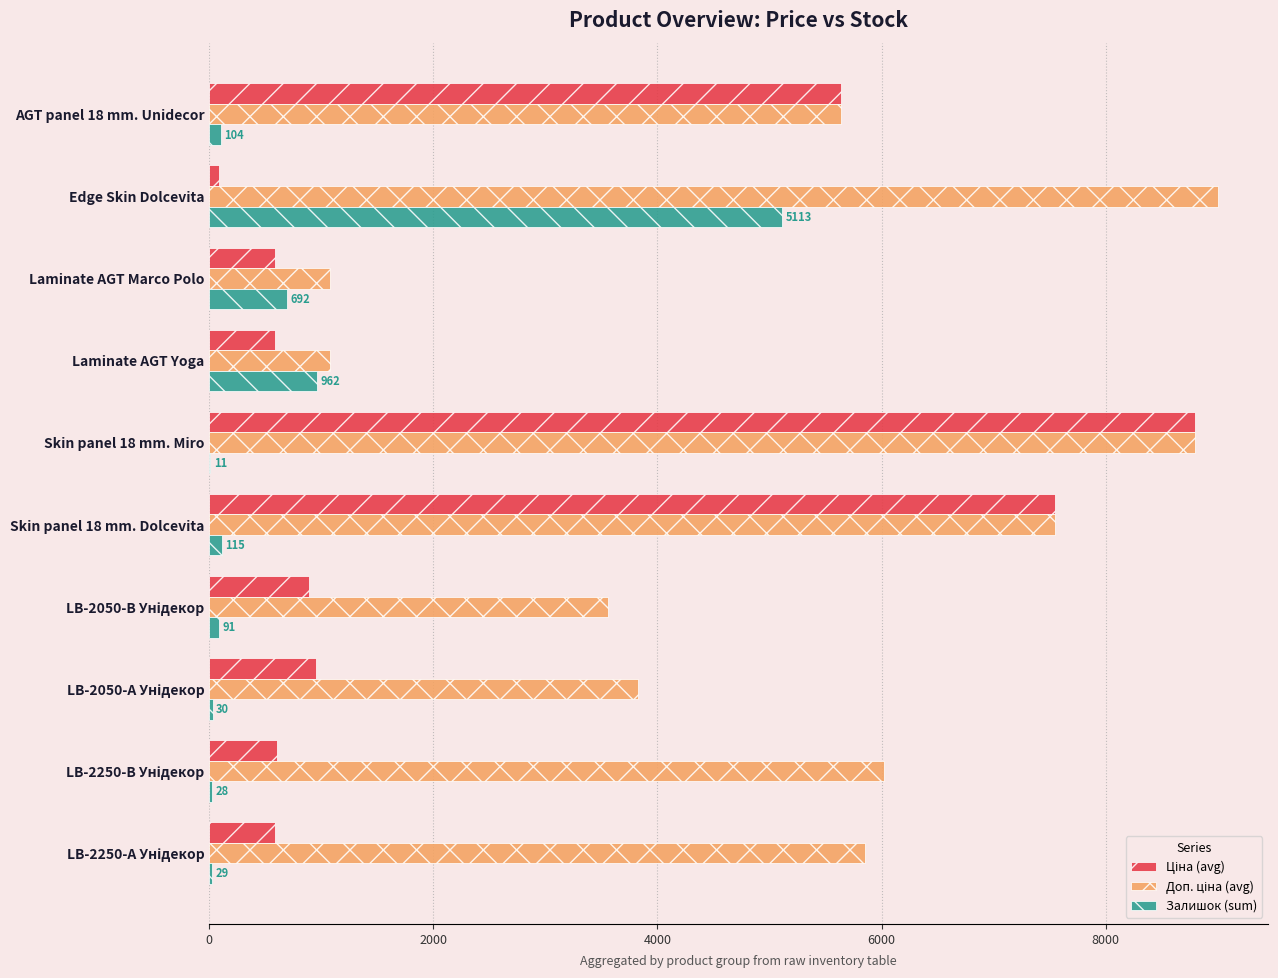

Which category has the highest value in the Залишок (sum) series?

Edge Skin Dolcevita